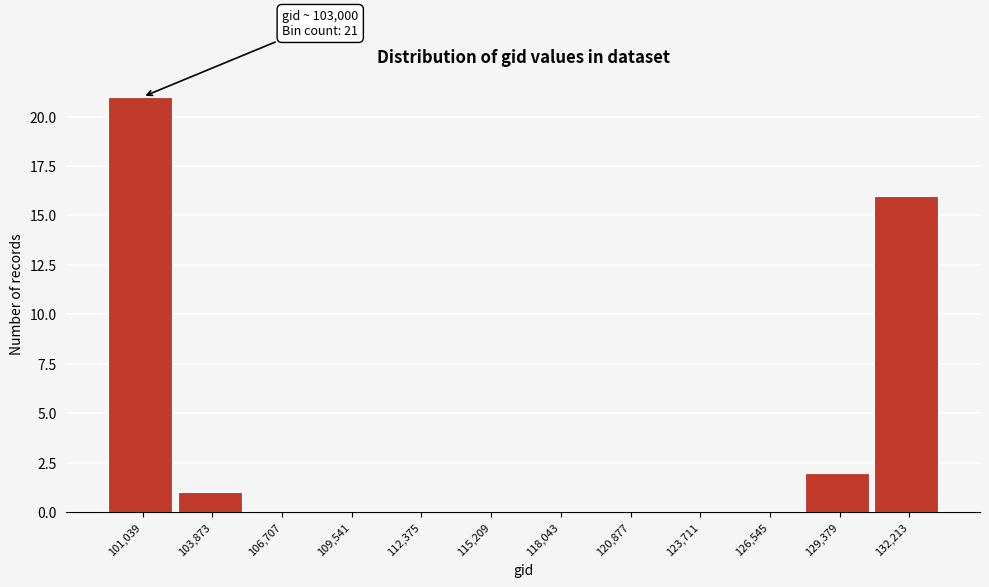

Reading left to right, extract all data points from this chart.

101,039=21	103,873=1	106,707=0	109,541=0	112,375=0	115,209=0	118,043=0	120,877=0	123,711=0	126,545=0	129,379=2	132,213=16